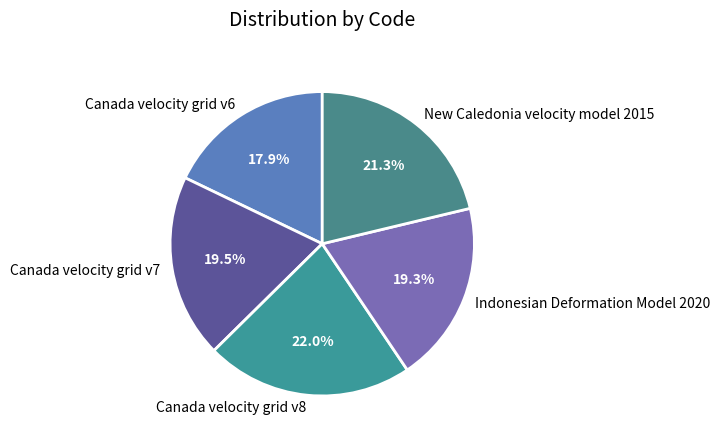

Count the number of slices in the pie.

5